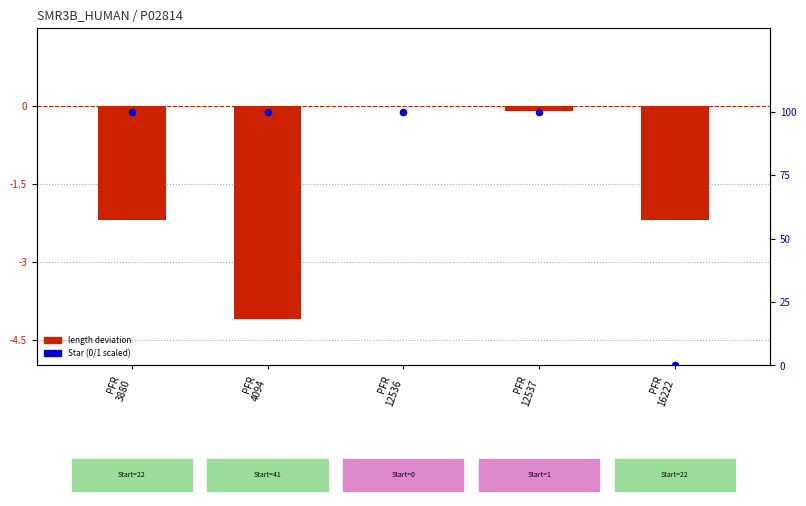

At which category is the sum across all series the highest?

PFR
12536